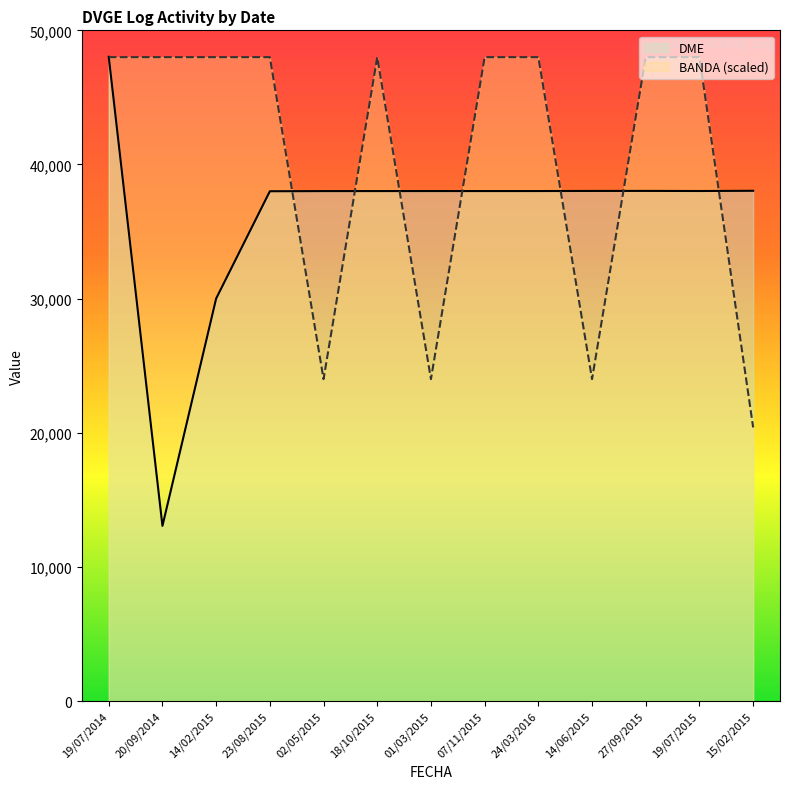

Which series ends up on top after the final intersection of BANDA and DME?

DME